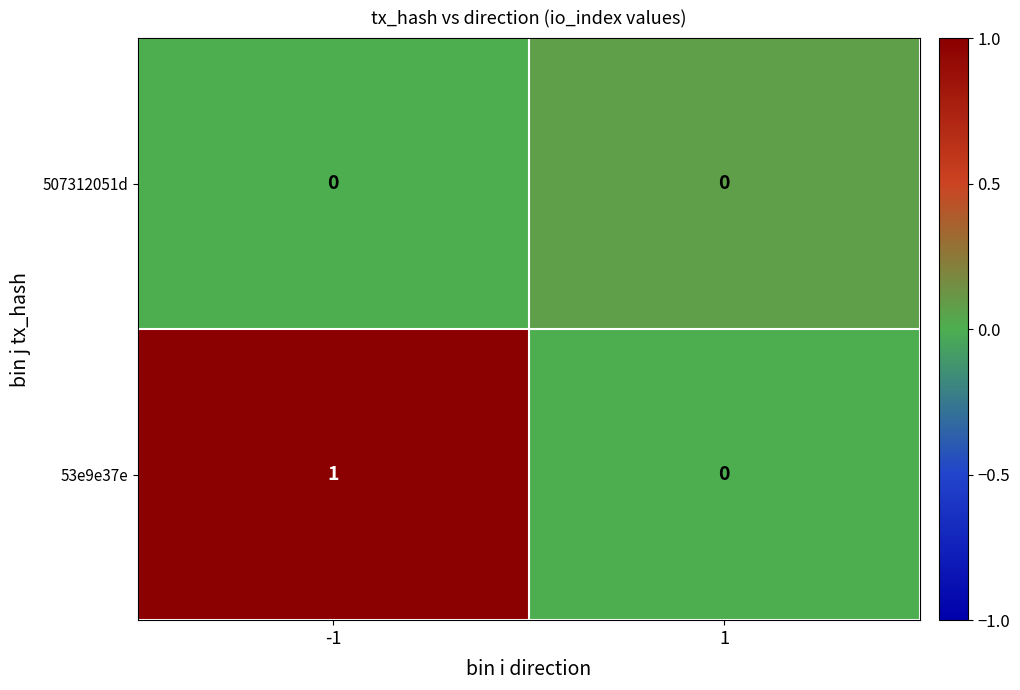

List the series in order of their overall mean, lowest first.

507312051d, 53e9e37e